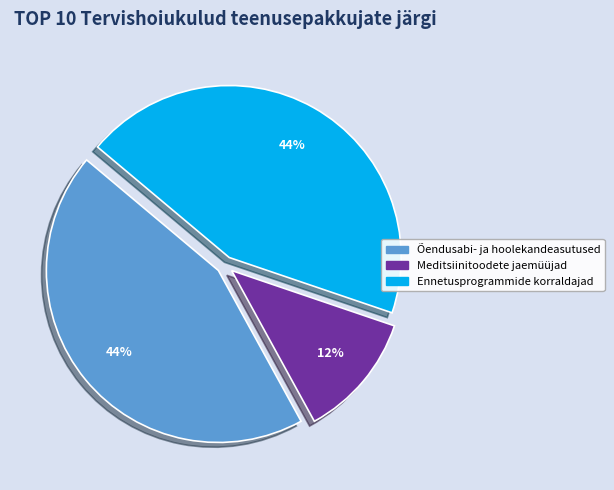

Count the number of slices in the pie.

3